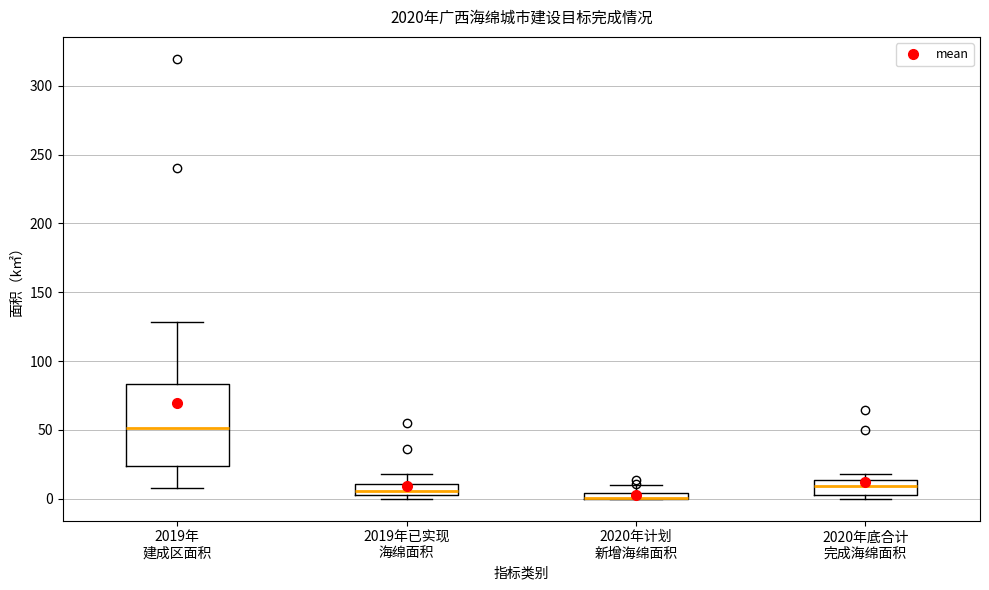

Which box is the tallest, from its lower edge to its upper edge?

2019年 建成区面积